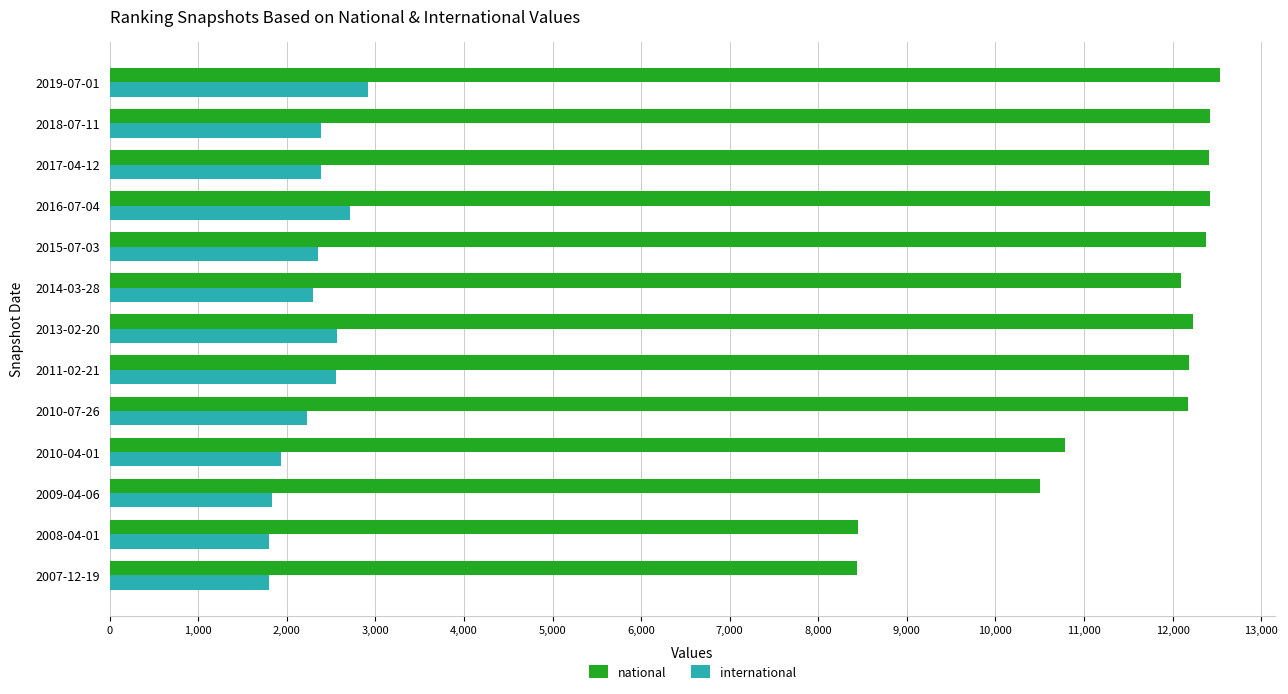

The value of national at 2013-02-20 is 19353. True or false?

False